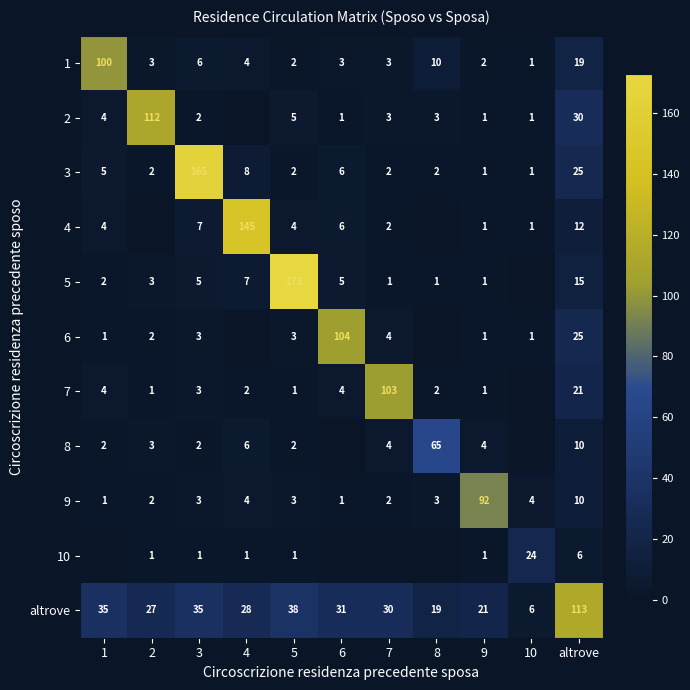

At which label does altrove reach its minimum?

10